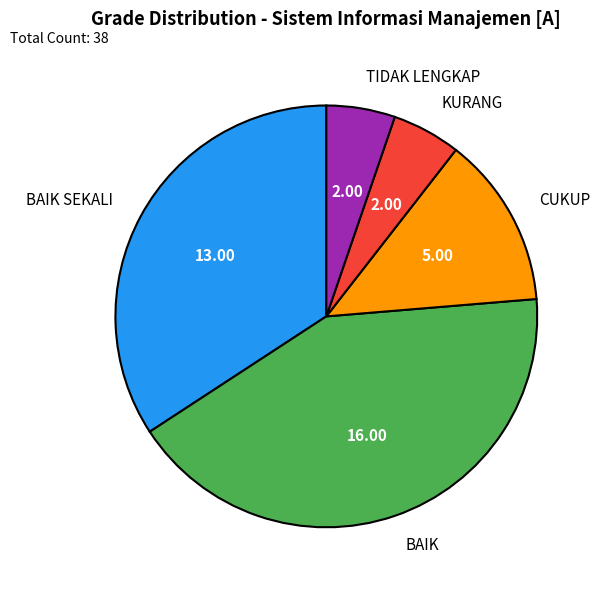

Is it true that BAIK SEKALI is 26% of the pie?

False